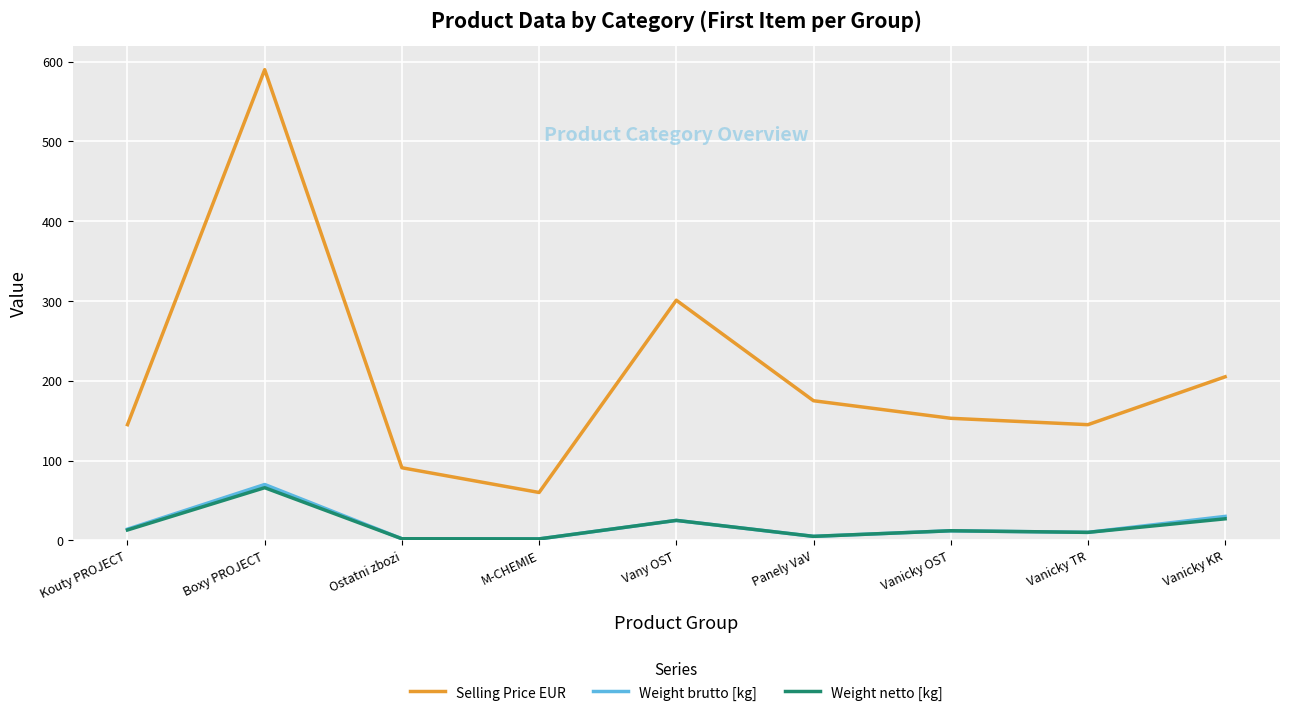

The Selling Price EUR series shows 205.0 at Vanicky KR. True or false?

True